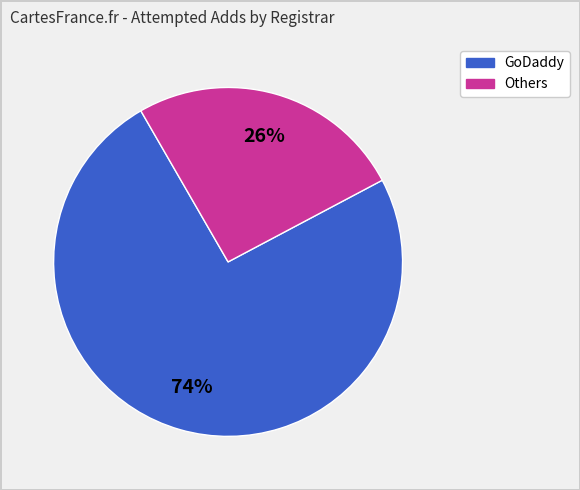

Is there any slice that represents more than half of the pie?

Yes